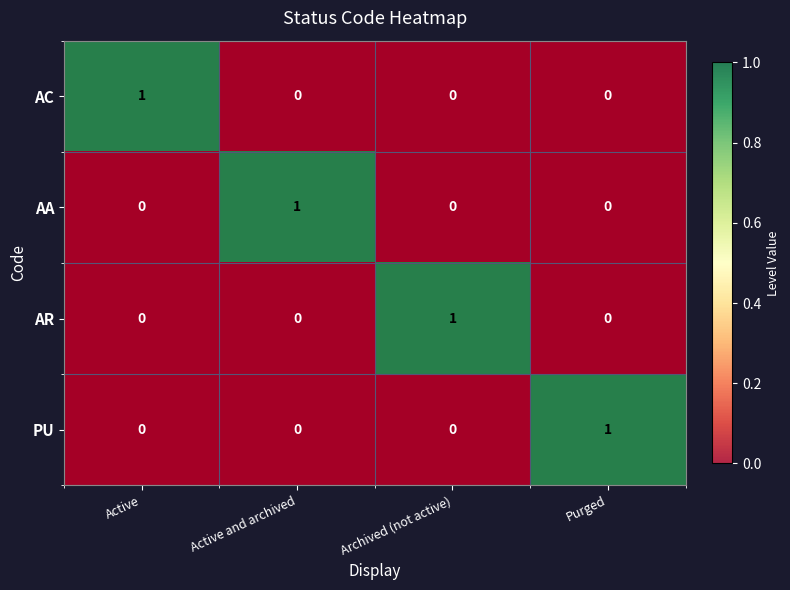

List the series in order of their peak value, highest first.

AC, AA, AR, PU